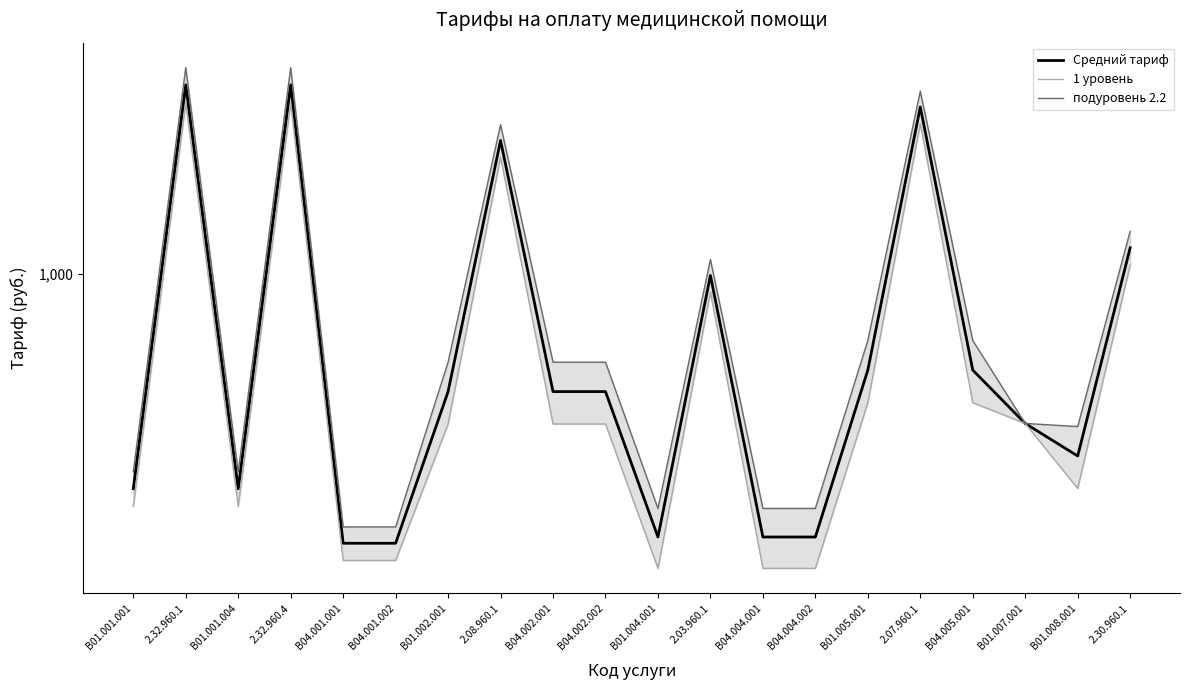

List the labels in order of 1 уровень value, largest first.

2.32.960.1, 2.32.960.4, 2.07.960.1, 2.08.960.1, 2.30.960.1, 2.03.960.1, B01.005.001, B04.005.001, B01.007.001, B01.002.001, B04.002.001, B04.002.002, B01.008.001, B01.001.001, B01.001.004, B04.001.001, B04.001.002, B01.004.001, B04.004.001, B04.004.002